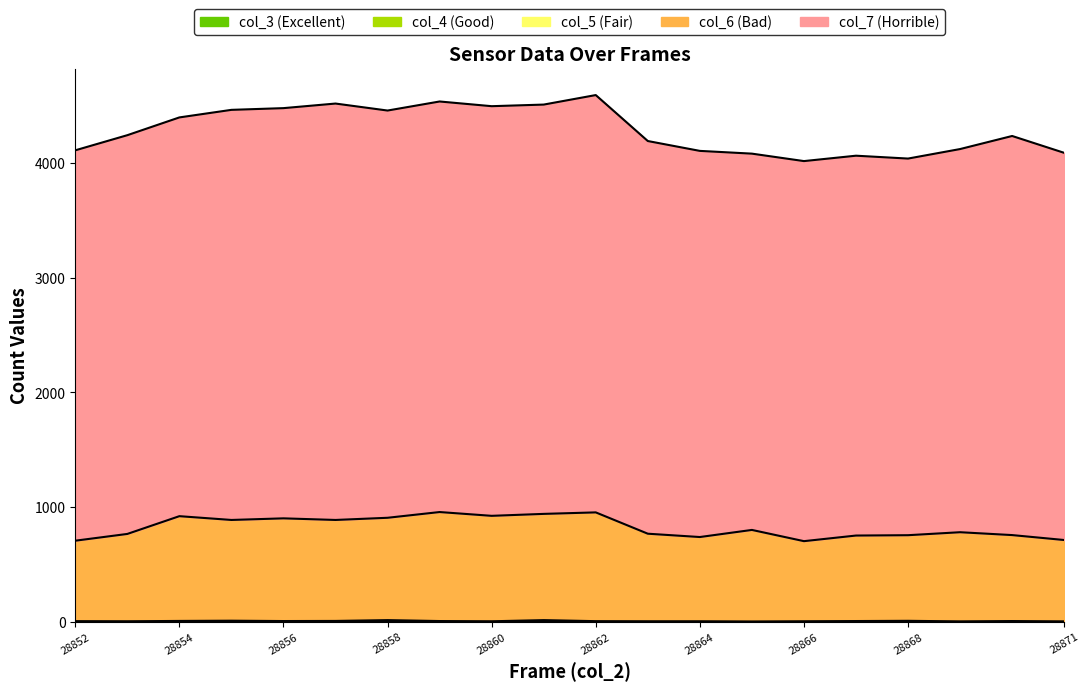

Is the value of col_3 at 28852 greater than the value of col_7 at 28867?

No